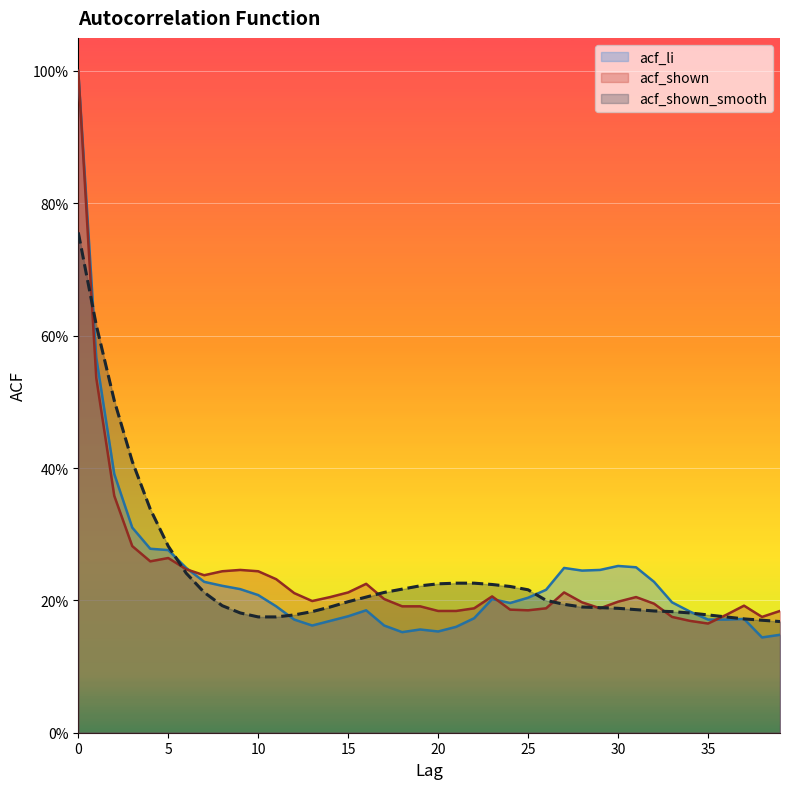

Which series changed the most between 2 and 6?

acf_shown_smooth